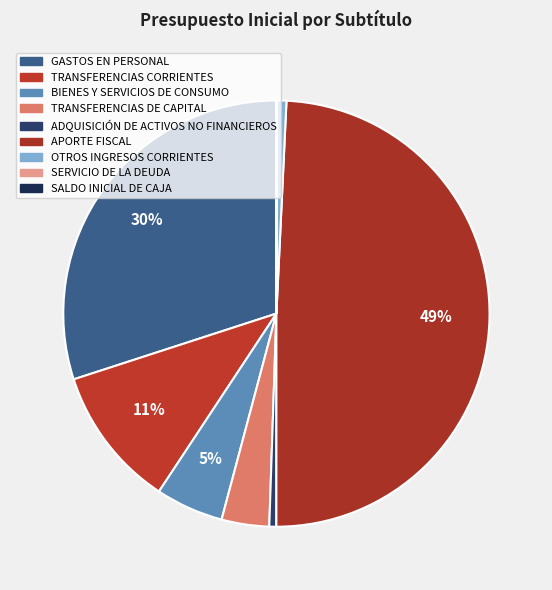

Rank the categories by value from highest to lowest.

APORTE FISCAL, GASTOS EN PERSONAL, TRANSFERENCIAS CORRIENTES, BIENES Y SERVICIOS DE CONSUMO, TRANSFERENCIAS DE CAPITAL, OTROS INGRESOS CORRIENTES, ADQUISICIÓN DE ACTIVOS NO FINANCIEROS, SERVICIO DE LA DEUDA, SALDO INICIAL DE CAJA